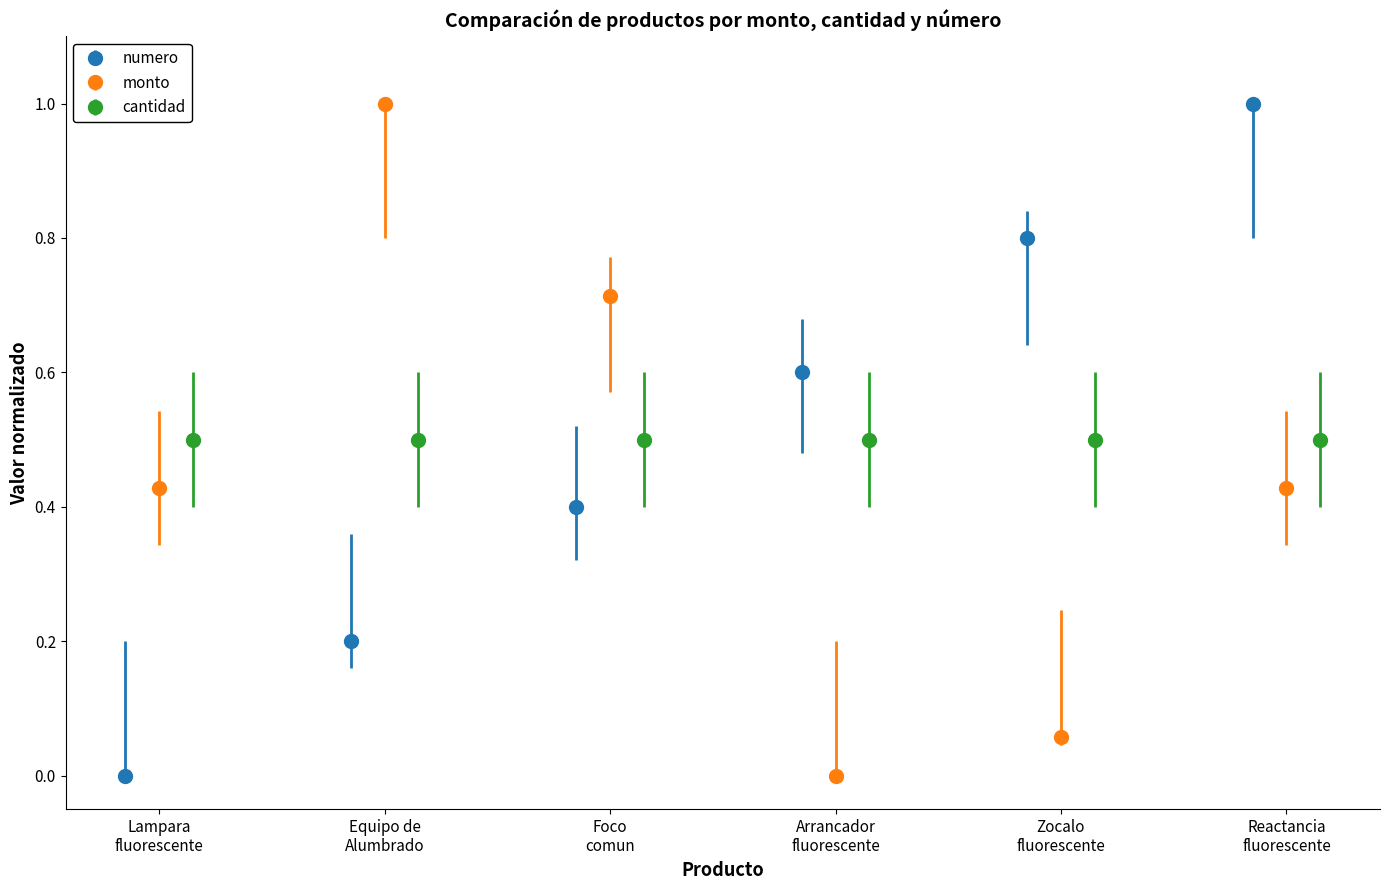

What is the value of the numero point at the 4th from the left?

0.6